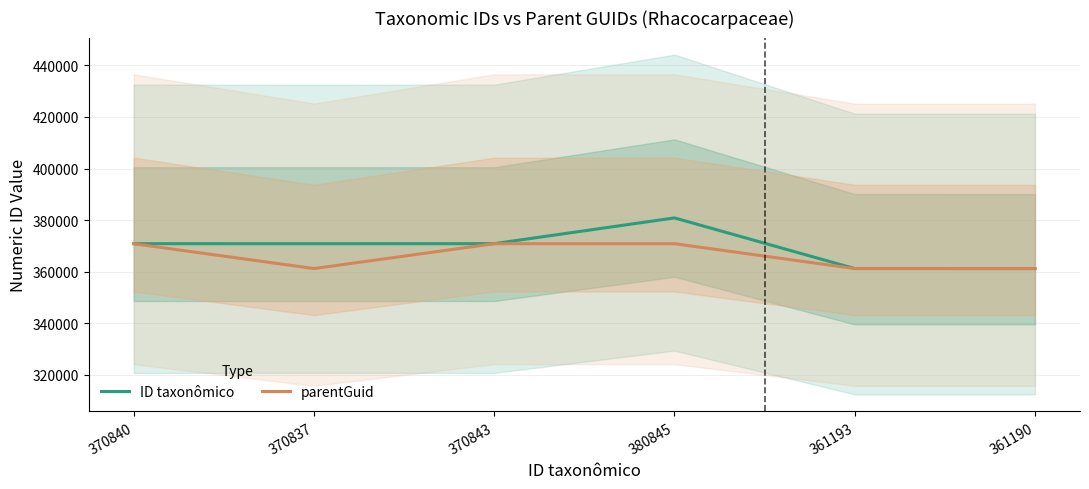

True or false: ID taxonômico and parentGuid intersect in this chart.

False